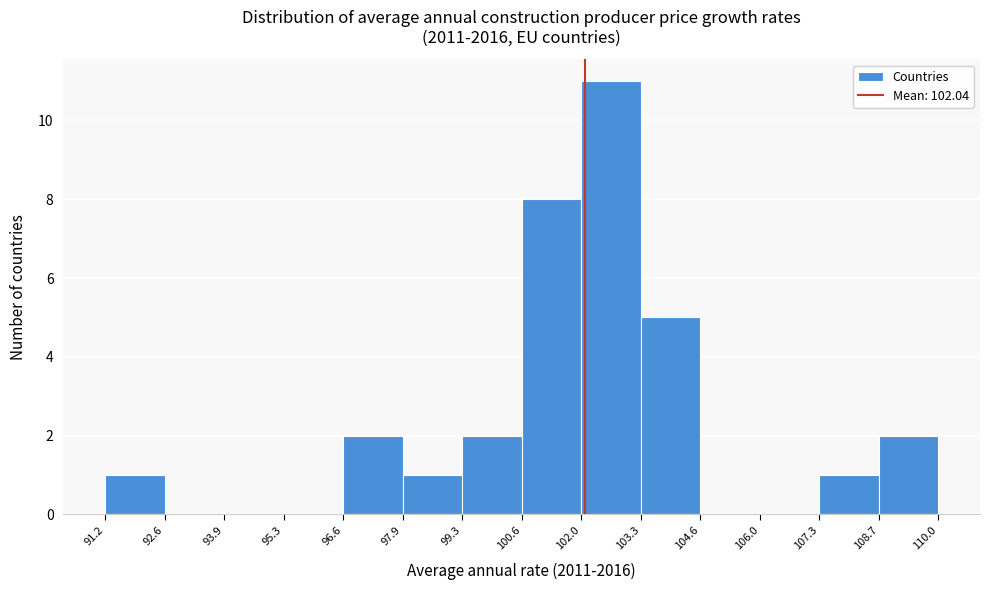

Reading left to right, list every bar in this chart as the range it spans on the x-axis followed by its height. The values are not printed on the chart, so give them approximately, as read against the axis.

91.2 to 92.6: 1
92.6 to 93.9: 0
93.9 to 95.3: 0
95.3 to 96.6: 0
96.6 to 97.9: 2
97.9 to 99.3: 1
99.3 to 100.6: 2
100.6 to 102.0: 8
102.0 to 103.3: 11
103.3 to 104.6: 5
104.6 to 106.0: 0
106.0 to 107.3: 0
107.3 to 108.7: 1
108.7 to 110.0: 2